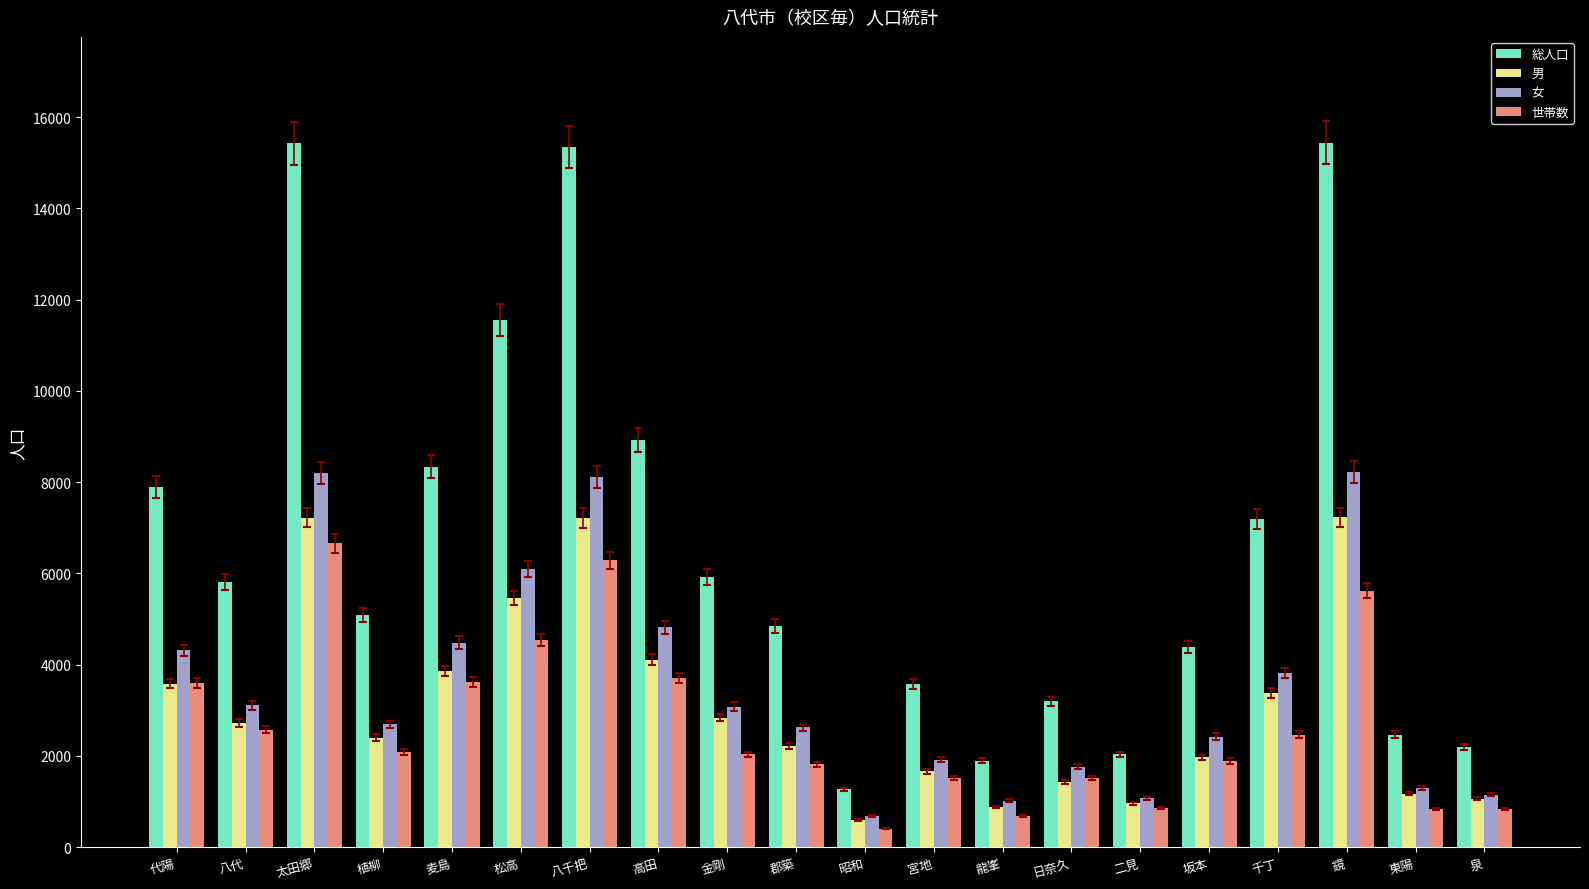

What is the difference between the 総人口 values at 坂本 and 代陽?

3510